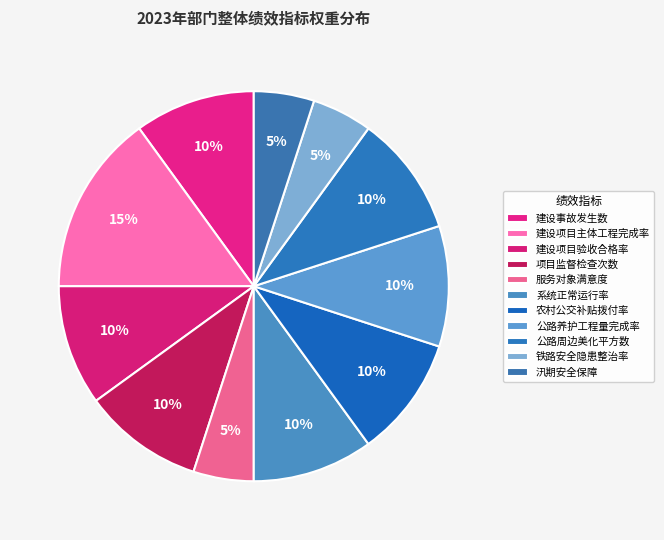

How many slices are in this pie chart?

11